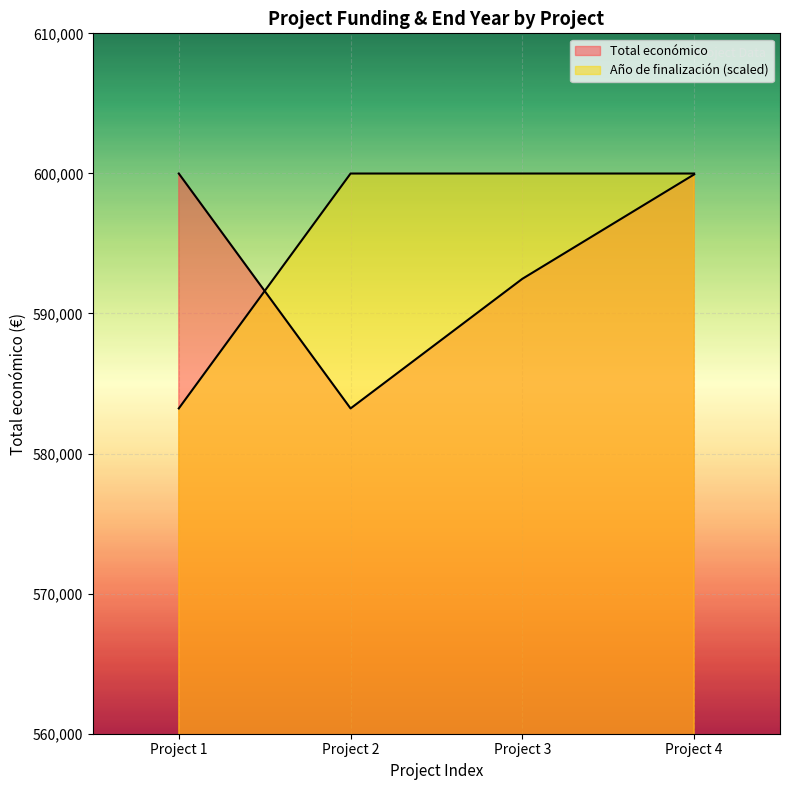

Count the number of categories in the chart.

4